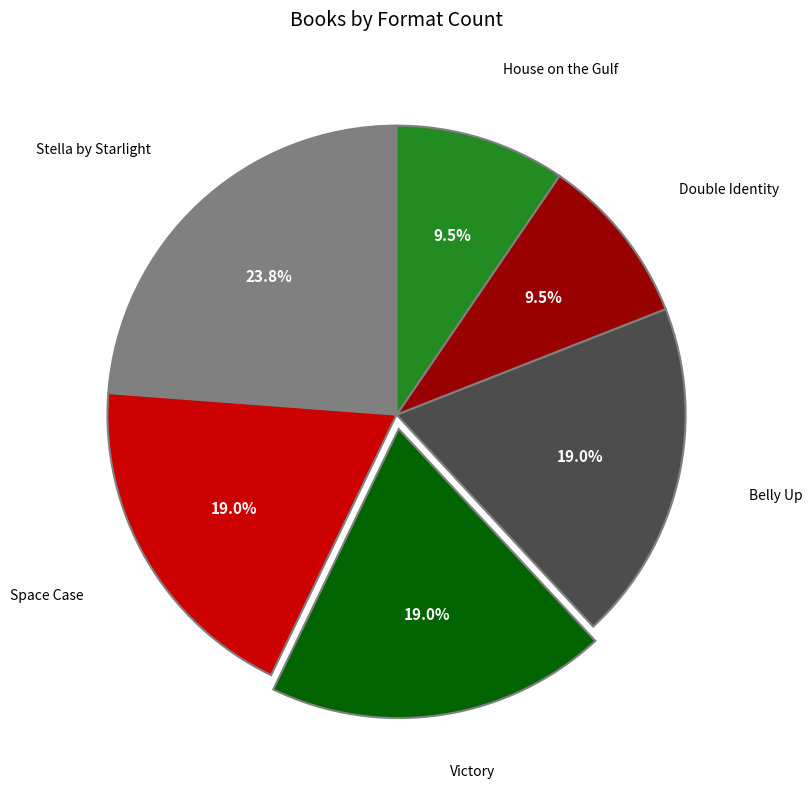

Is there a majority slice in this chart?

No